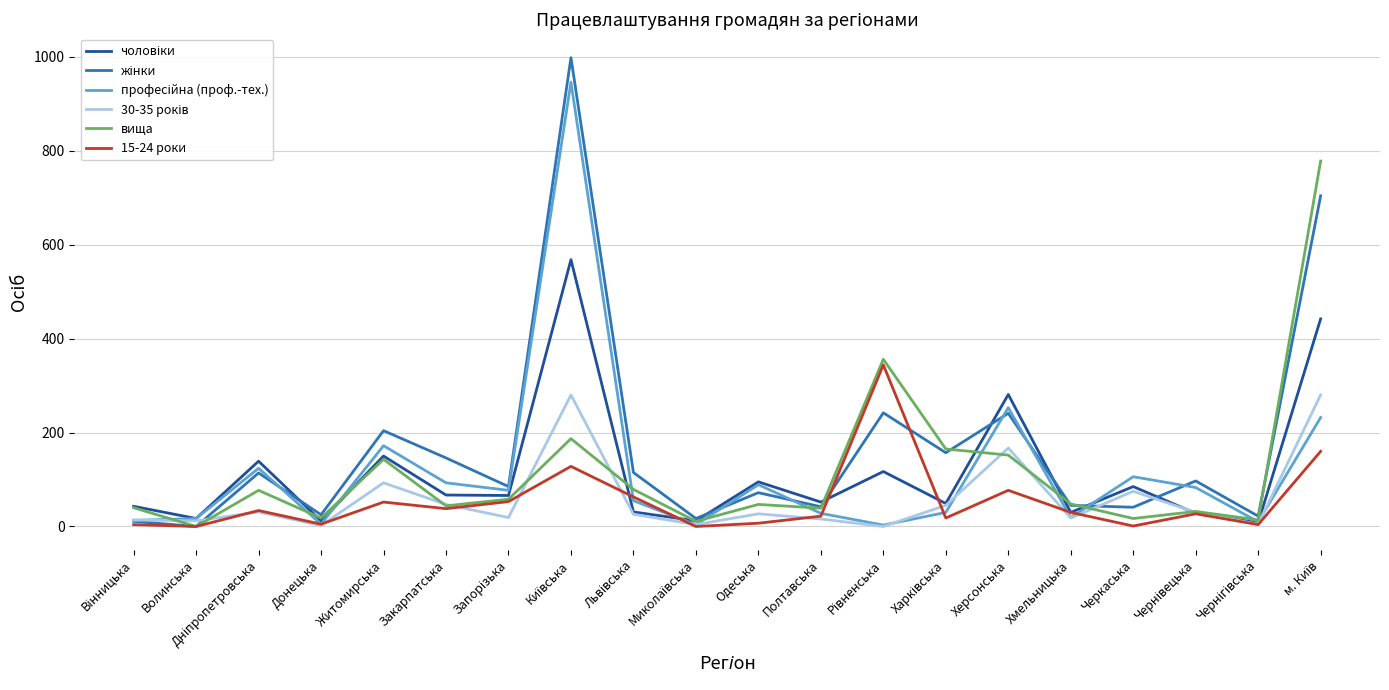

What is the total value across all series at Житомирська?

814